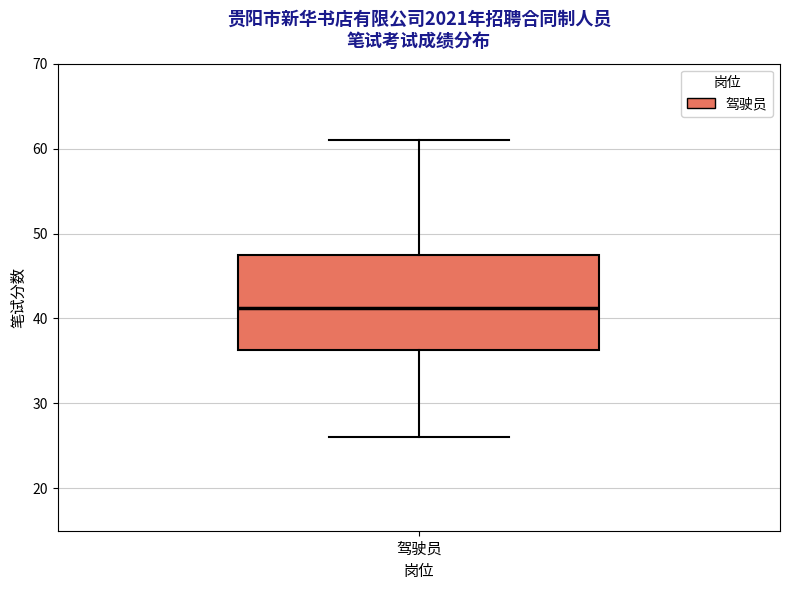

Transcribe this box plot: give where the median line is, the range the box spans, and where the two whiskers end, as read against the y-axis. The values are not printed on the chart, so give them approximately, as read against the axis.

median 41, box 36 to 48, whiskers 26 to 61